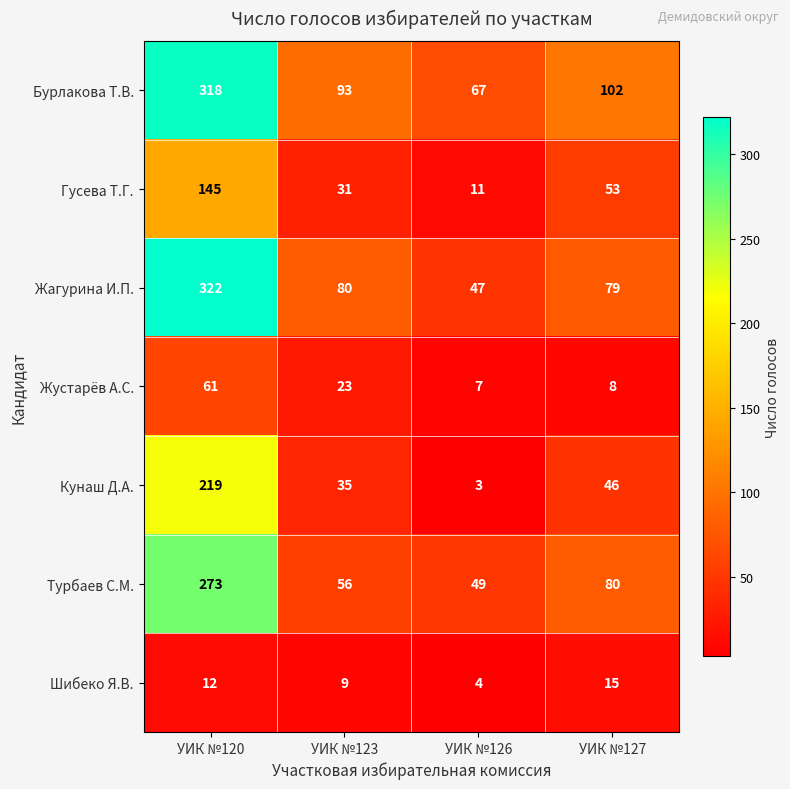

What is the total value across all series at УИК №120?

1350